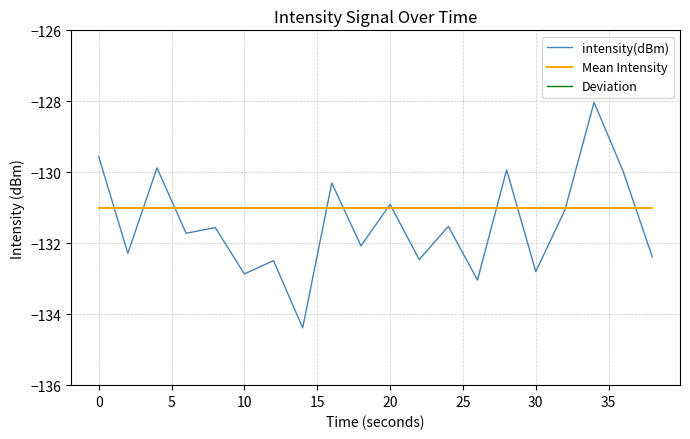

The Mean Intensity series shows -34.4 at 17. True or false?

False